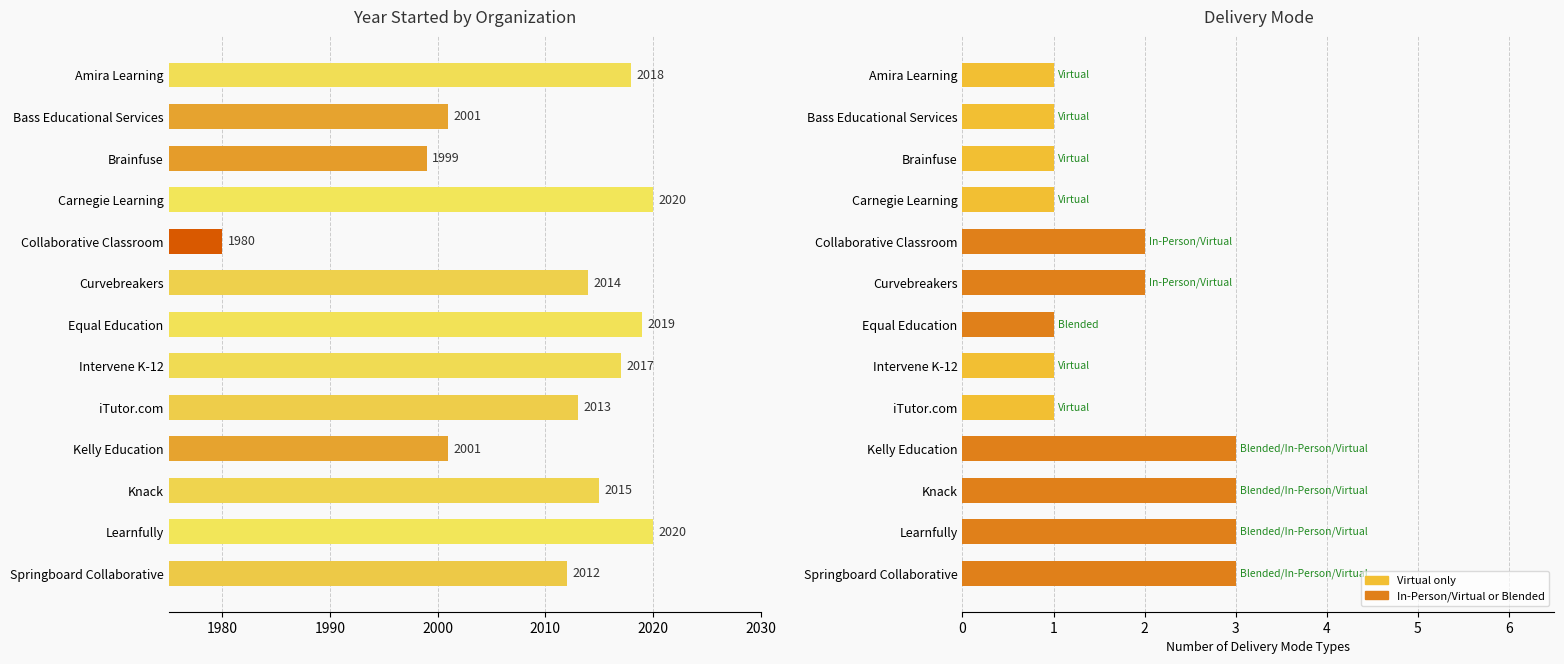

What position from the right is Springboard Collaborative?

1